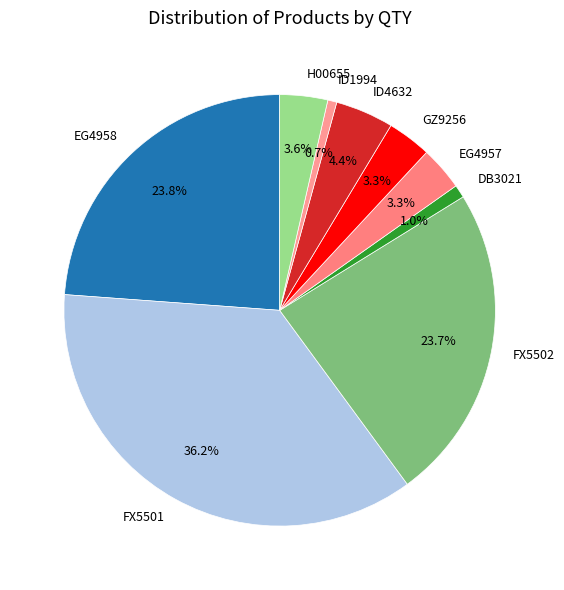

Does any single category account for the majority?

No